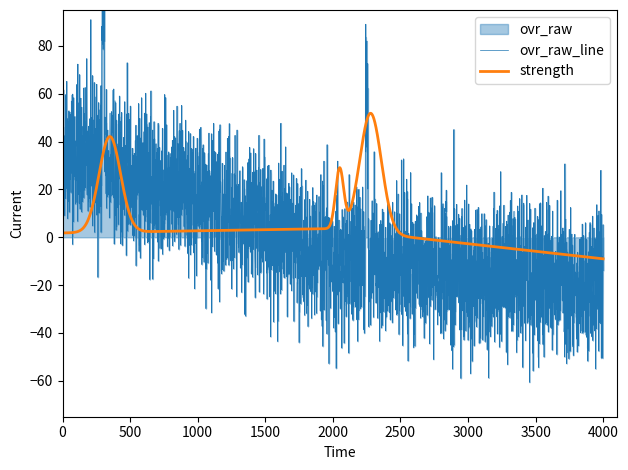

What is the lowest value of the strength series?

-9.0